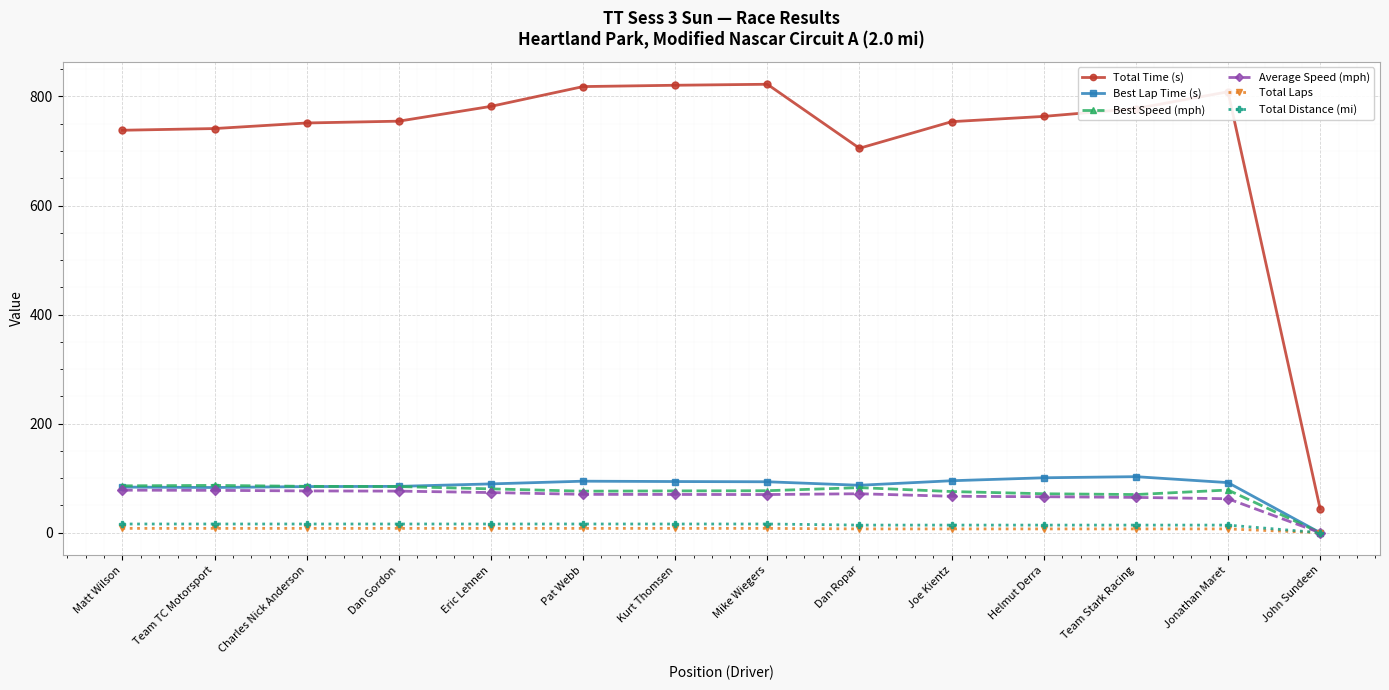

Is this an area chart (filled region under the line)?

No